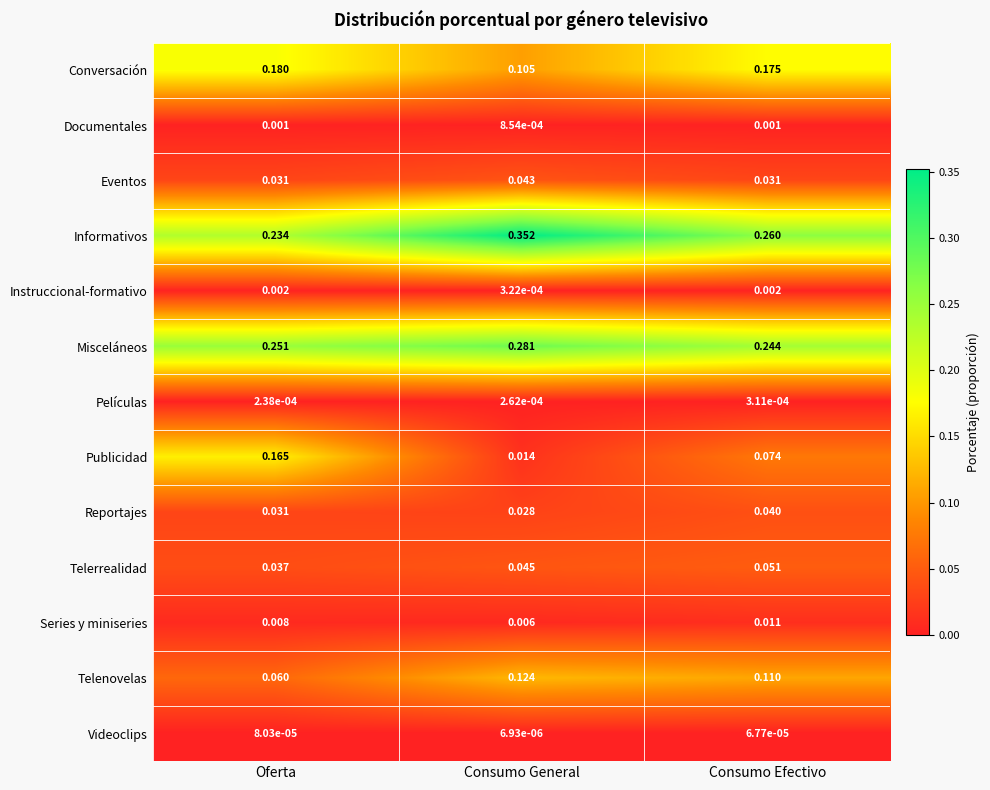

List the labels in order of Series y miniseries value, largest first.

Consumo Efectivo, Oferta, Consumo General